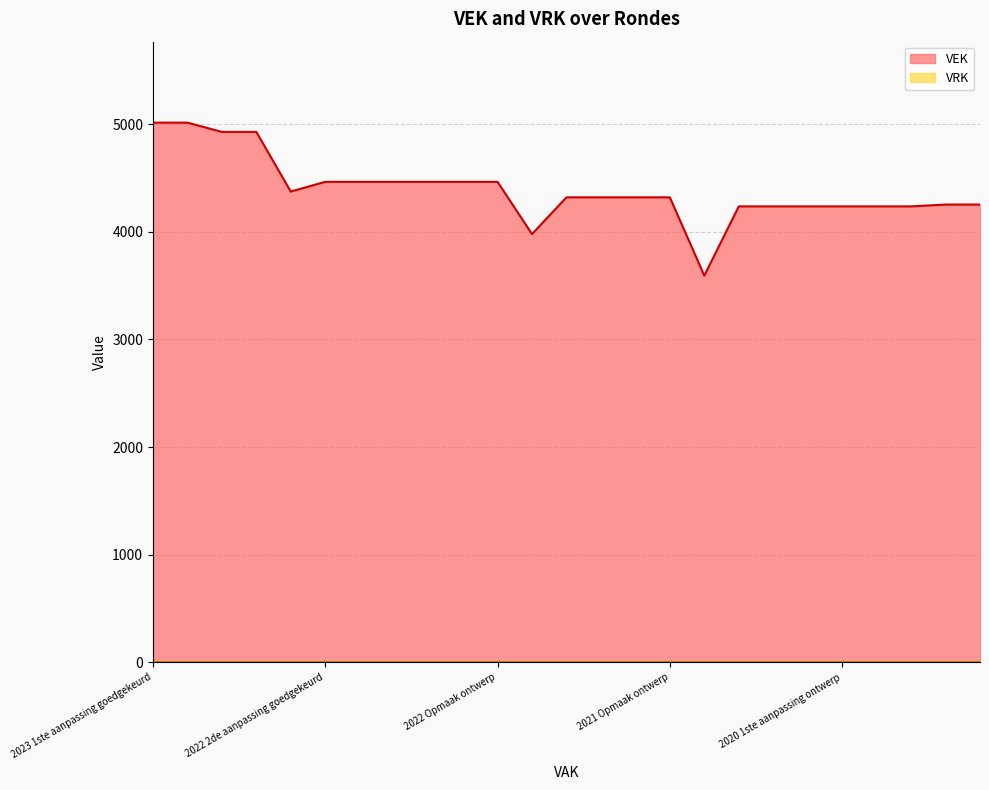

Reading left to right, transcribe all the data shown in this chart.

2023 1ste aanpassing goedgekeurd=5014	2023 1ste aanpassing ontwerp=5014	2023 Opmaak goedgekeurd=4928	2023 Opmaak ontwerp=4928	2022 uitvoering=4374	2022 2de aanpassing goedgekeurd=4464	2022 2de aanpassing ontwerp=4464	2022 1ste aanpassing goedgekeurd=4464	2022 1ste aanpassing ontwerp=4464	2022 Opmaak goedgekeurd=4464	2022 Opmaak ontwerp=4464	2021 uitvoering=3979	2021 1ste aanpassing goedgekeurd=4320	2021 1ste aanpassing ontwerp=4320	2021 Opmaak goedgekeurd=4320	2021 Opmaak ontwerp=4320	2020 uitvoering=3593	2020 2de aanpassing goedgekeurd=4236	2020 2de aanpassing ontwerp=4236	2020 1ste aanpassing goedgekeurd=4236	2020 1ste aanpassing ontwerp=4236	2020 Opmaak goedgekeurd=4236	2020 Opmaak ontwerp=4236	2019 1ste aanpassing goedgekeurd=4253	2019 1ste aanpassing ontwerp=4253